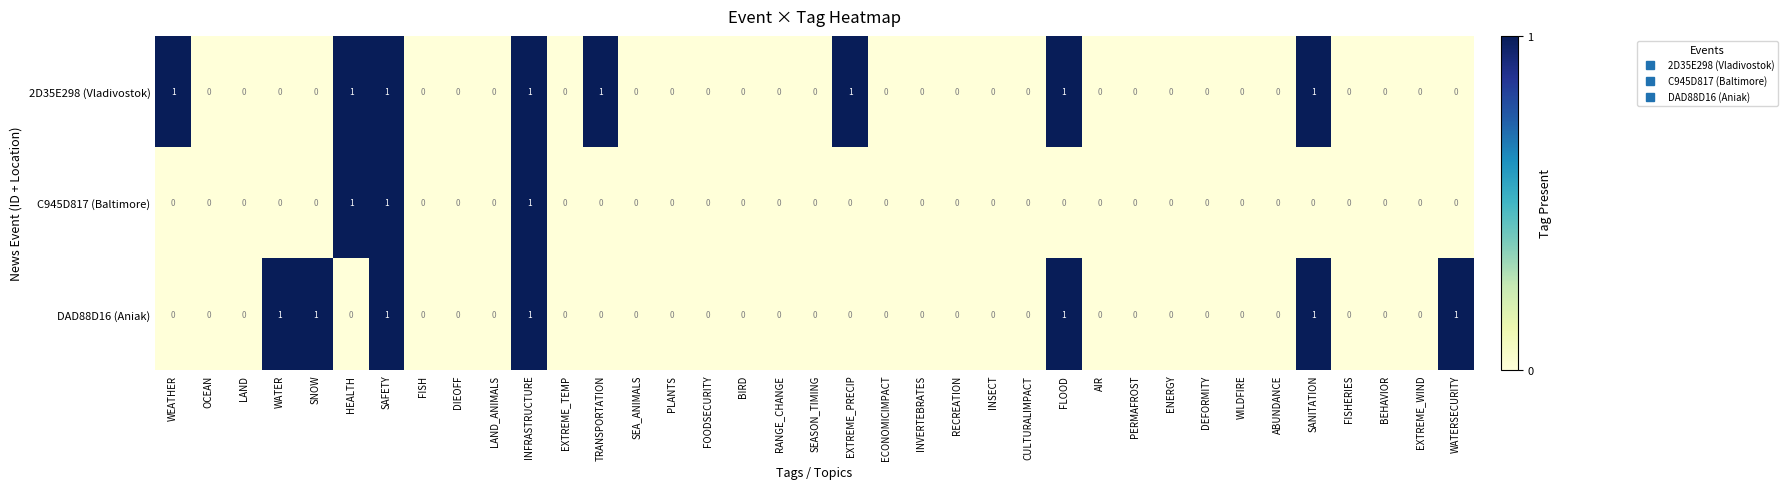

Count the 2D35E298 (Vladivostok) values in the range 0 to 1.

37